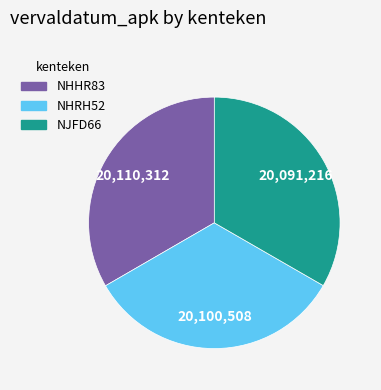

The NHRH52 slice represents 33% of the pie. True or false?

True